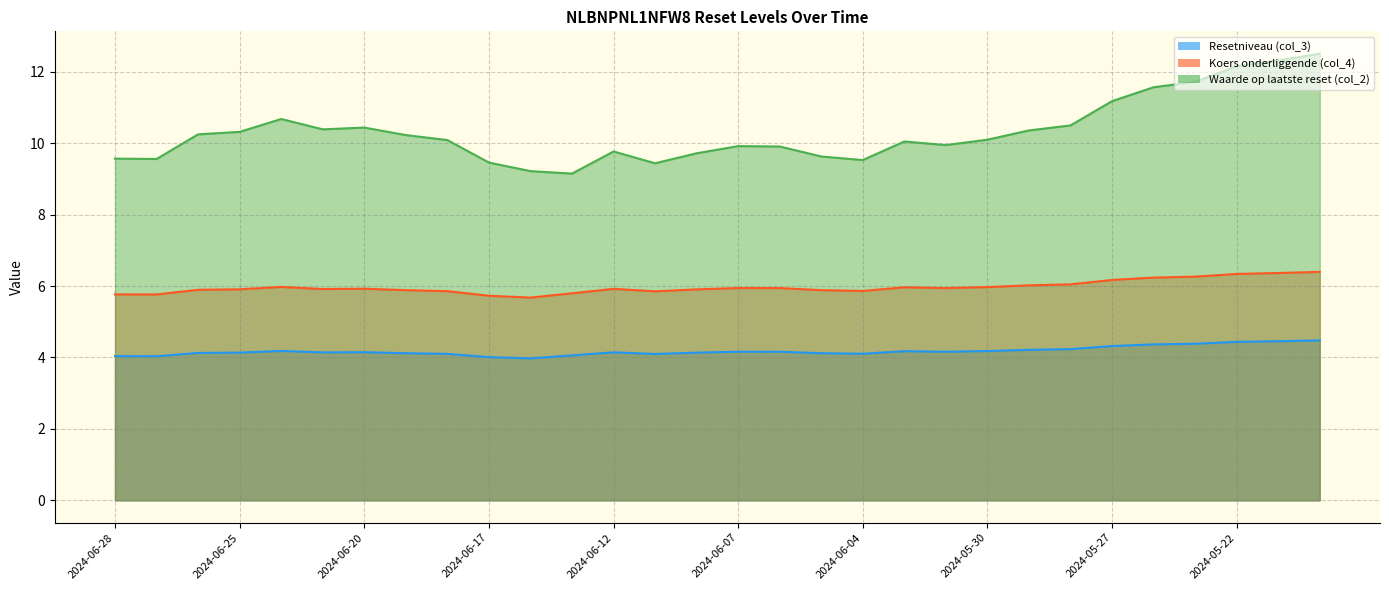

The Resetniveau (col_3) series shows 4.4 at 2024-05-22. True or false?

True